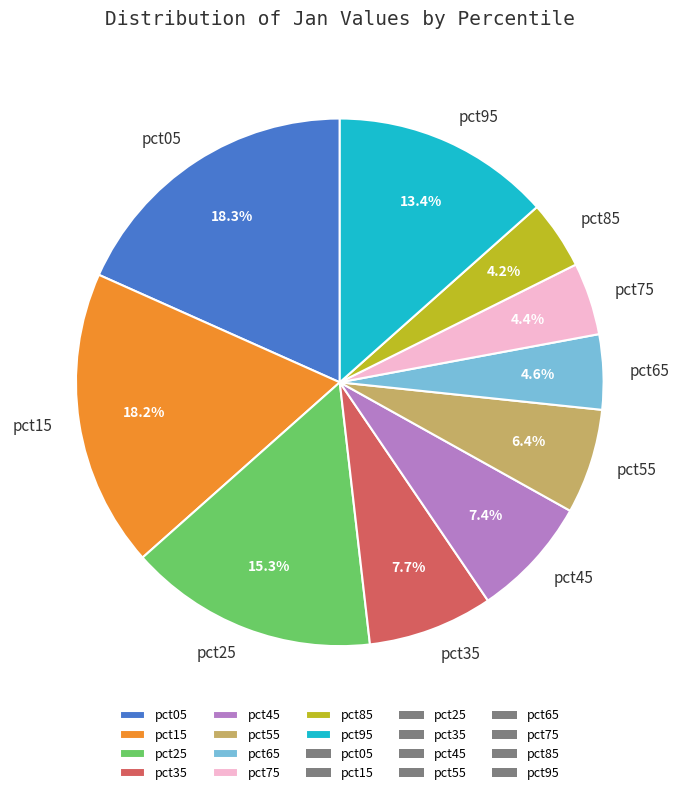

Is there a majority slice in this chart?

No